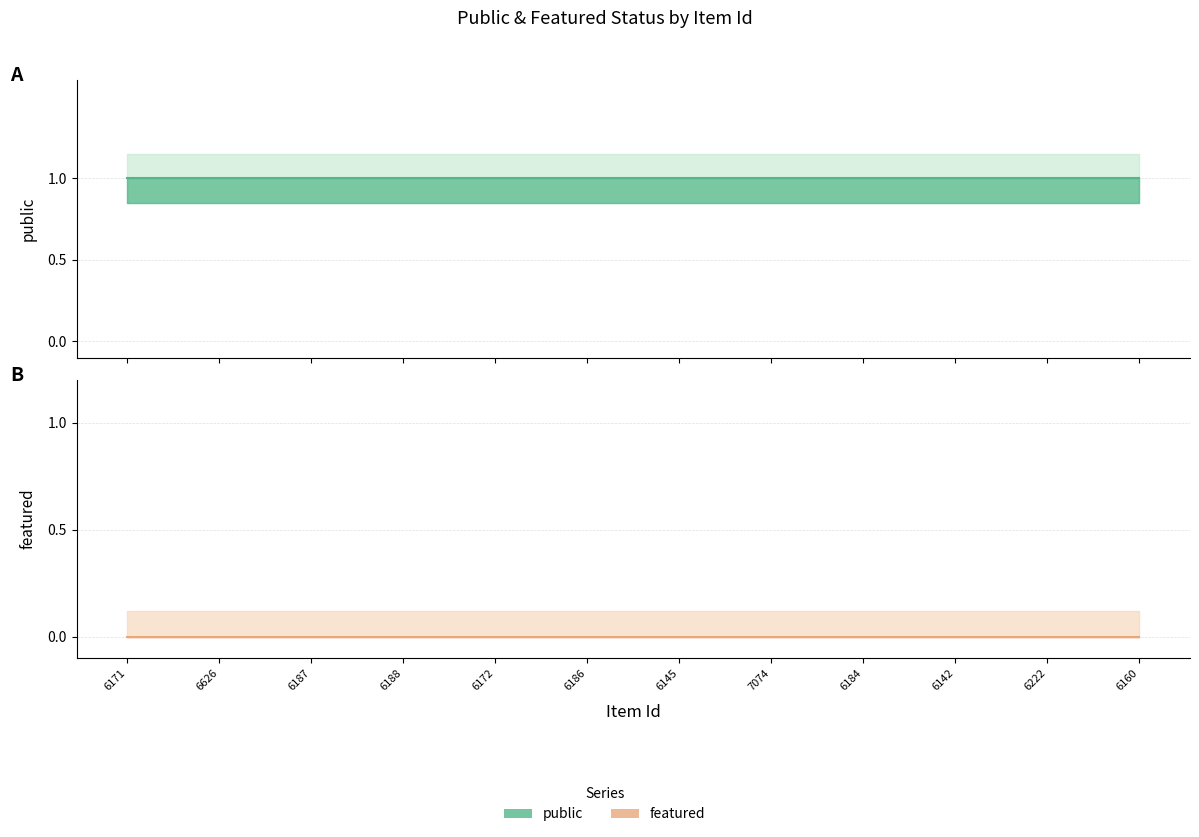

At which category is the sum across all series the highest?

6171